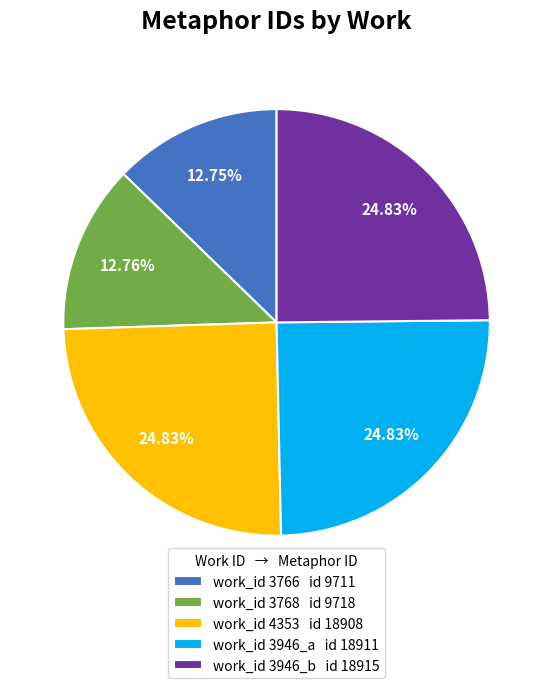

To the nearest percent, what is the average slice percentage?

20%